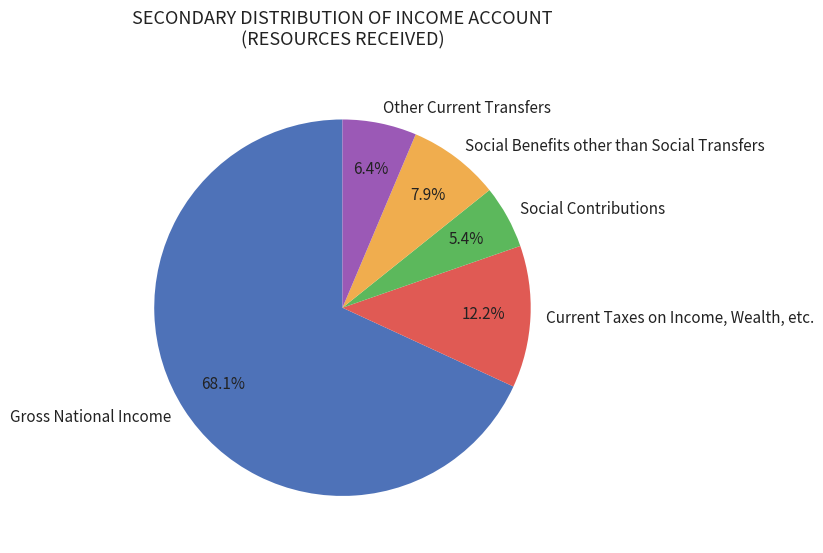

Does Gross National Income represent more than half of the total?

Yes